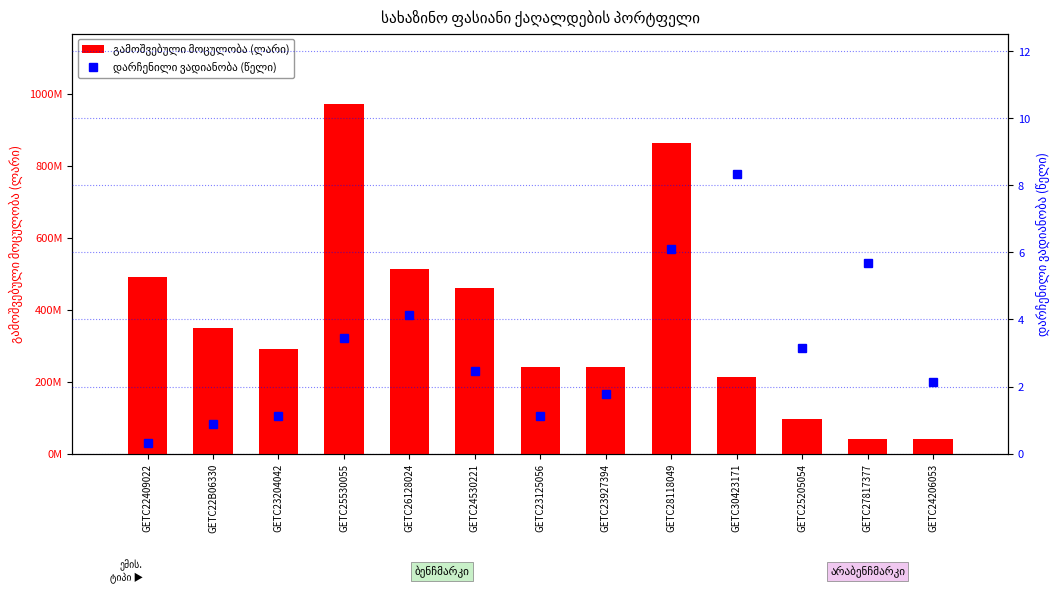

What is the difference between the highest and lowest values at GETC22B06330?

349999999.1